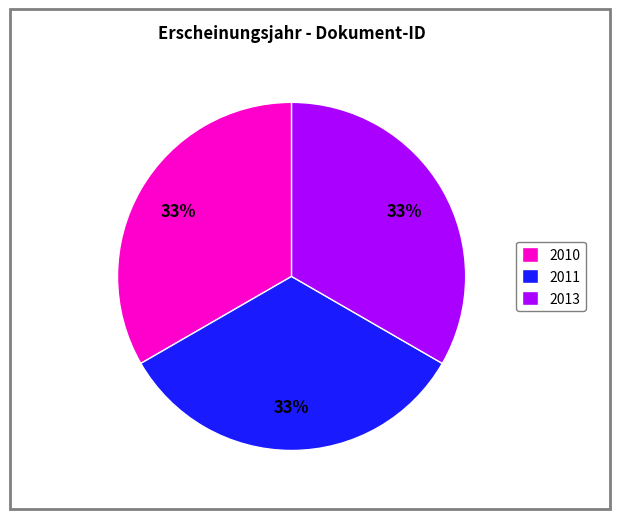

The 2011 slice represents 19% of the pie. True or false?

False